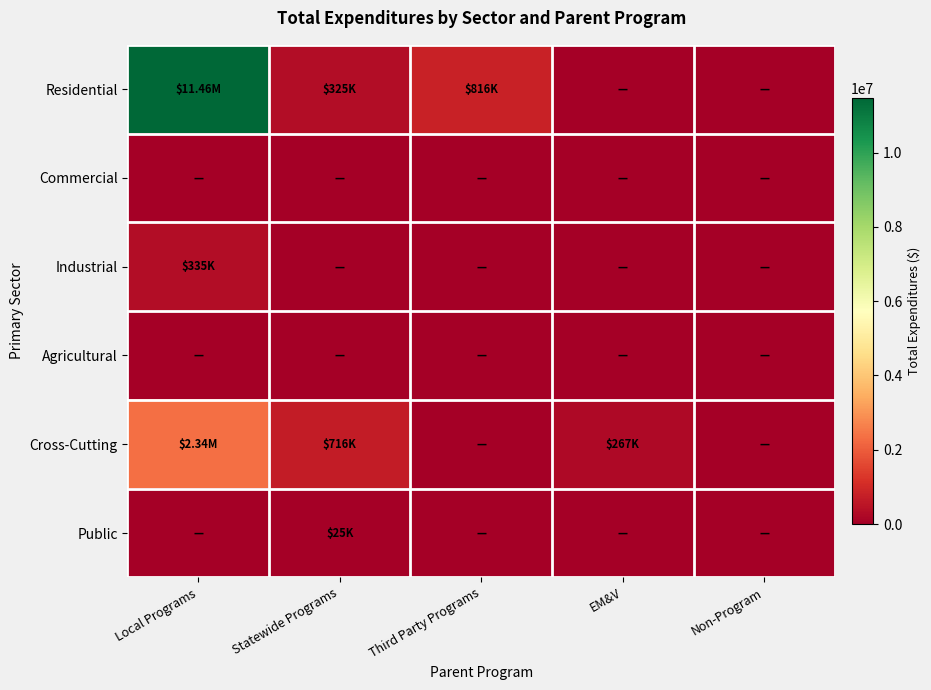

What is the maximum value shown in the chart?

11464993